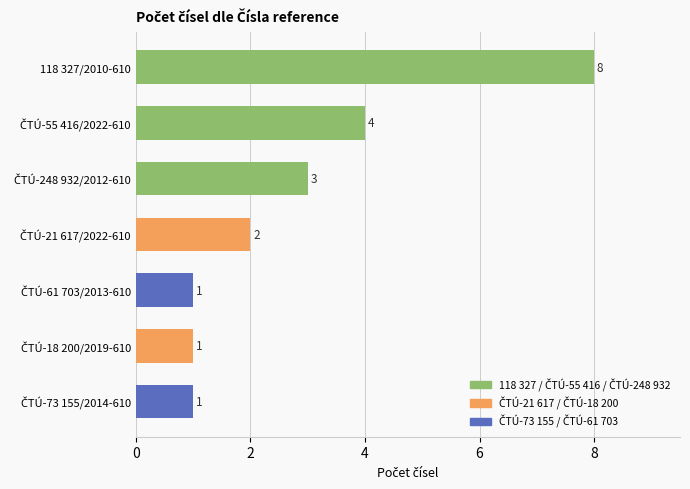

Reading bottom to top, extract all data points from this chart.

1	1	1	2	3	4	8